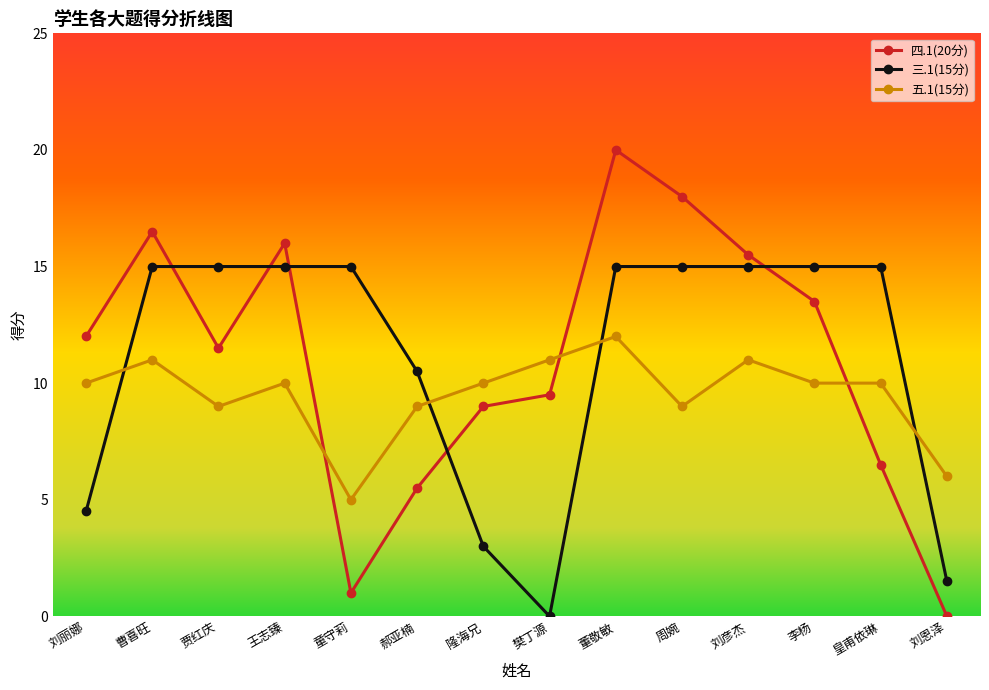

Reading left to right, list all the values displayed in this chart.

四.1(20分): 12.0	16.5	11.5	16.0	1.0	5.5	9.0	9.5	20.0	18.0	15.5	13.5	6.5	0.0
三.1(15分): 4.5	15.0	15.0	15.0	15.0	10.5	3.0	0.0	15.0	15.0	15.0	15.0	15.0	1.5
五.1(15分): 10.0	11.0	9.0	10.0	5.0	9.0	10.0	11.0	12.0	9.0	11.0	10.0	10.0	6.0